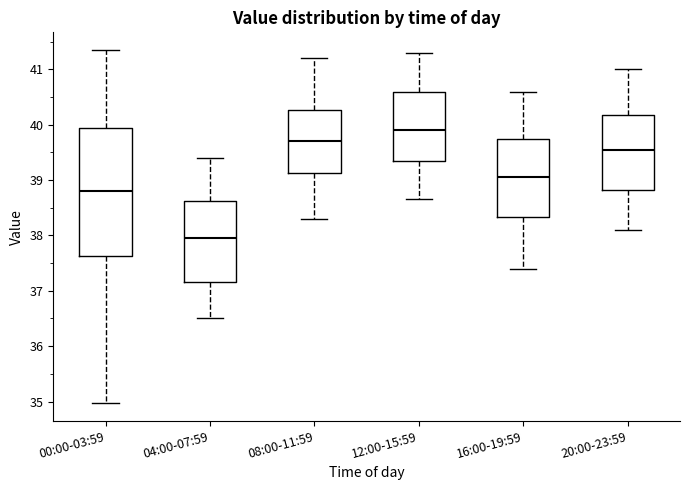

Which box has the lowest median line?

04:00-07:59